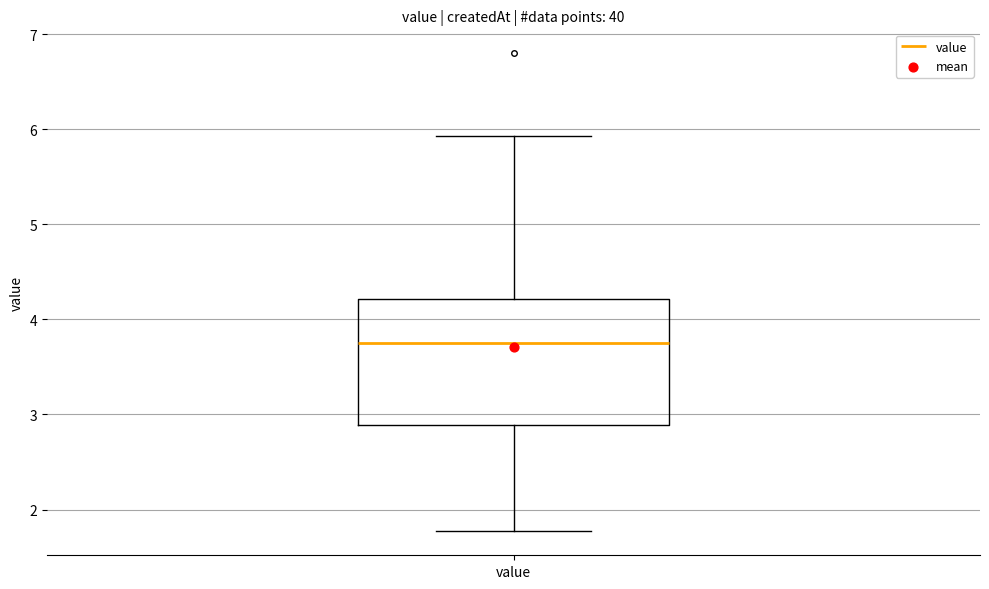

Where does the upper whisker of the box for value end on the y-axis? The values are not printed on the chart, so give them approximately, as read against the axis.

5.9